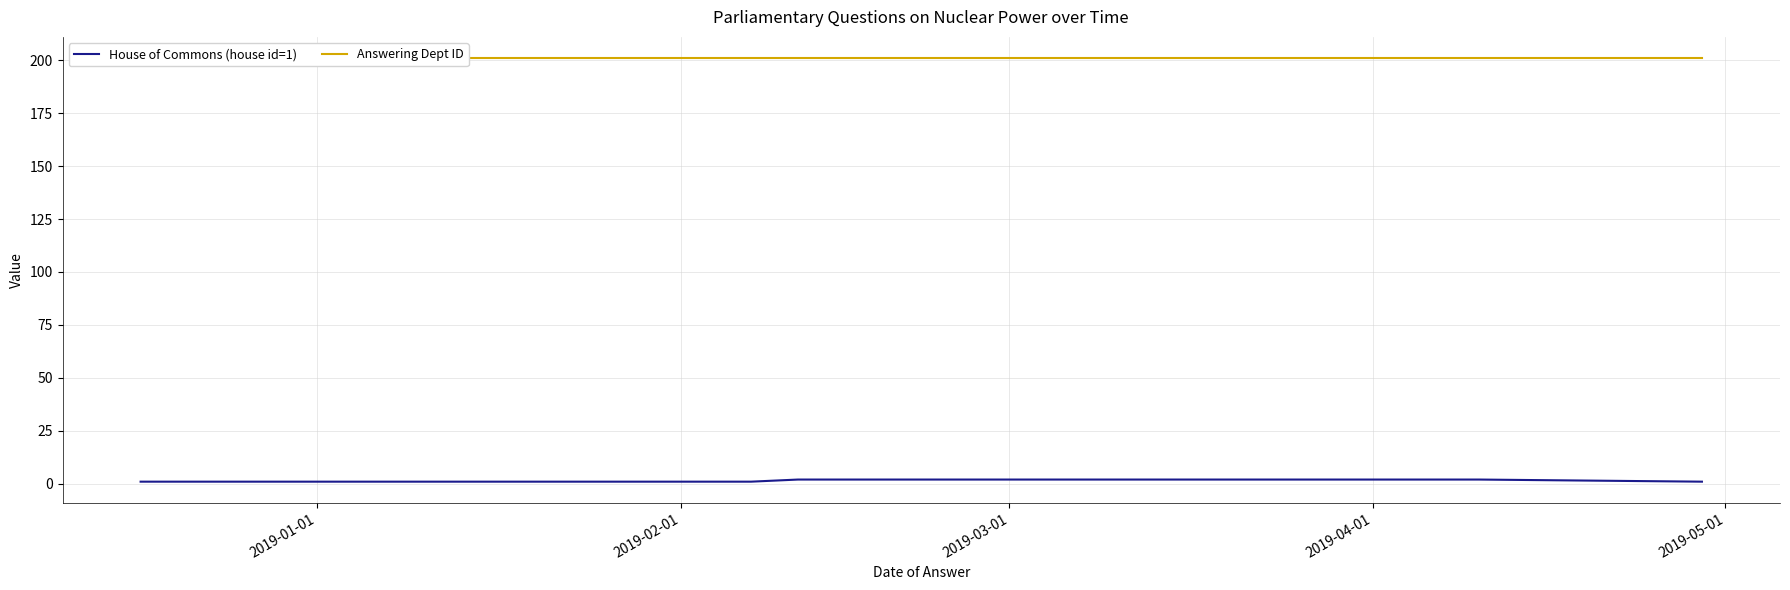

What is the difference between the highest and lowest values at 2019-01-01?

200